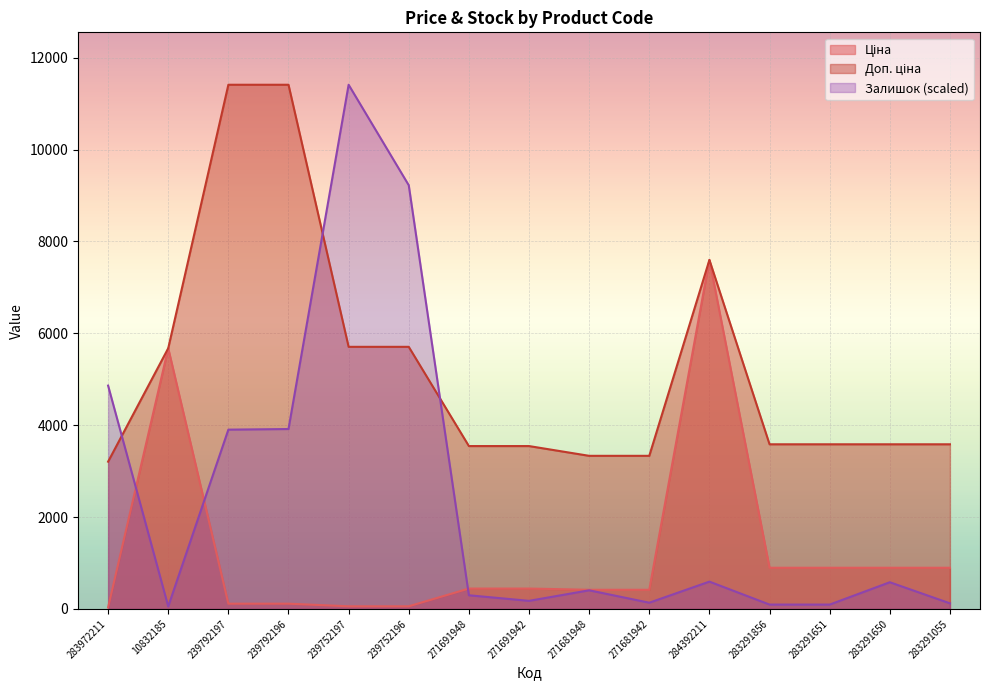

At which category is the sum across all series the highest?

239752197